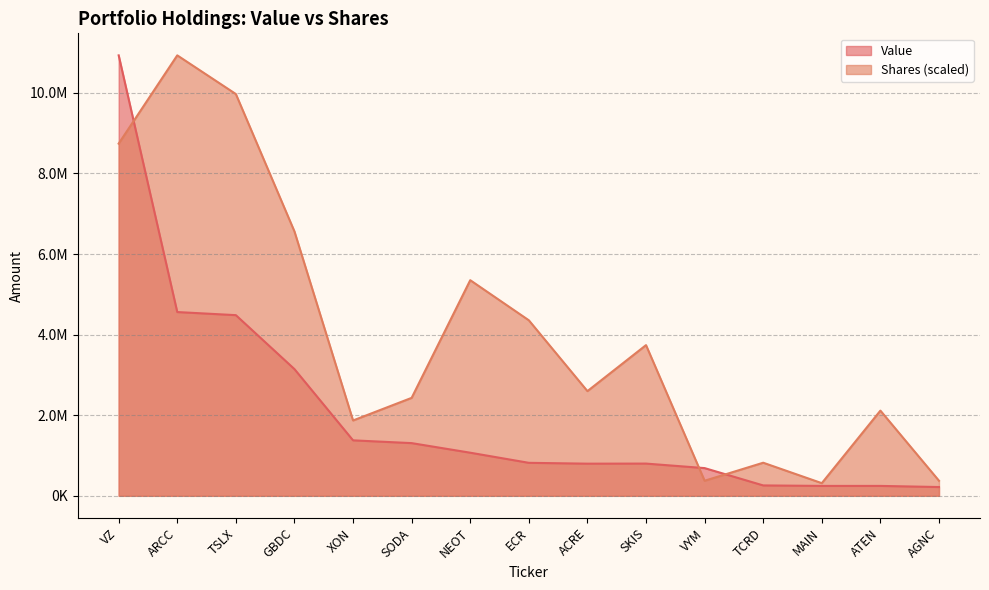

Where is the first local maximum for Shares or principal amount?

ARCC